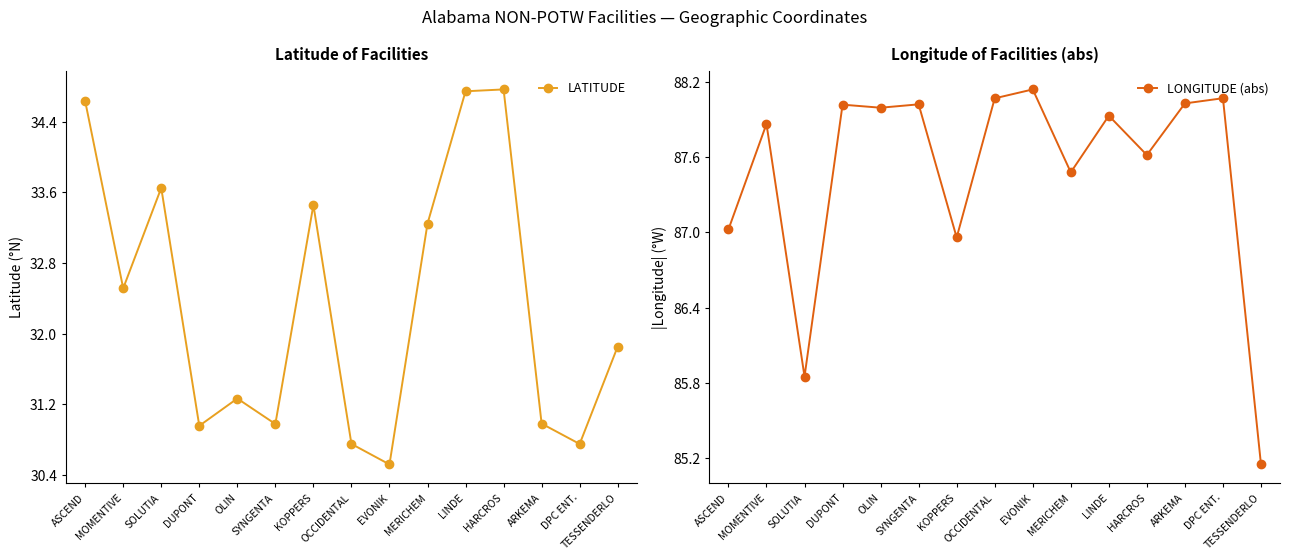

At which category is the sum across all series the highest?

LINDE